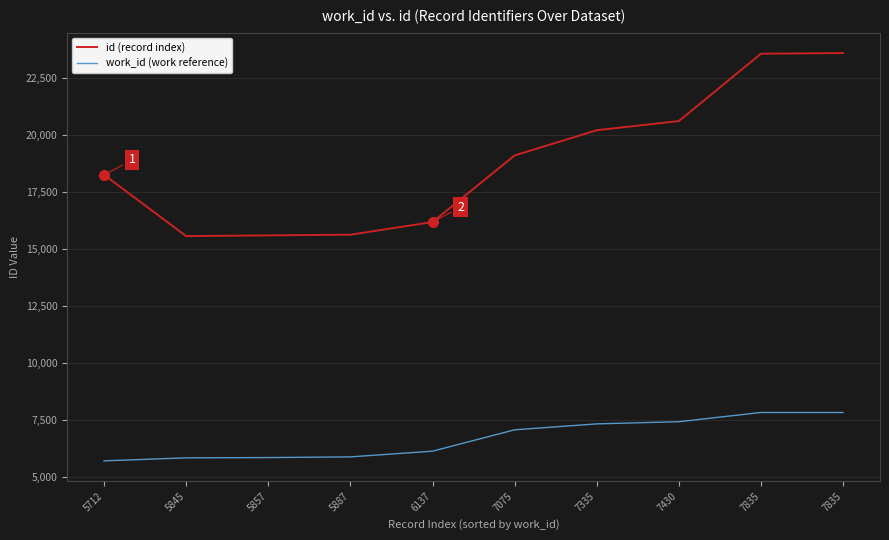

What are all the series names shown in the legend?

id (record index), work_id (work reference)